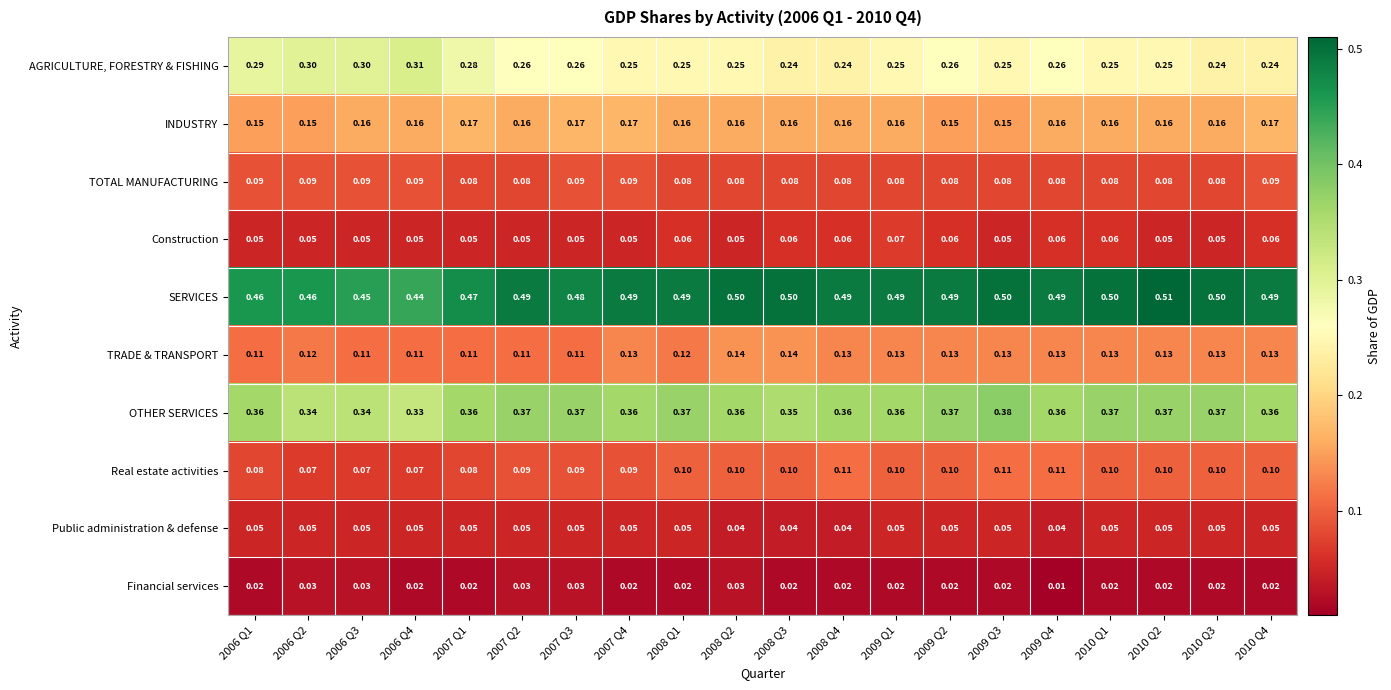

What is the greatest value displayed?

0.5